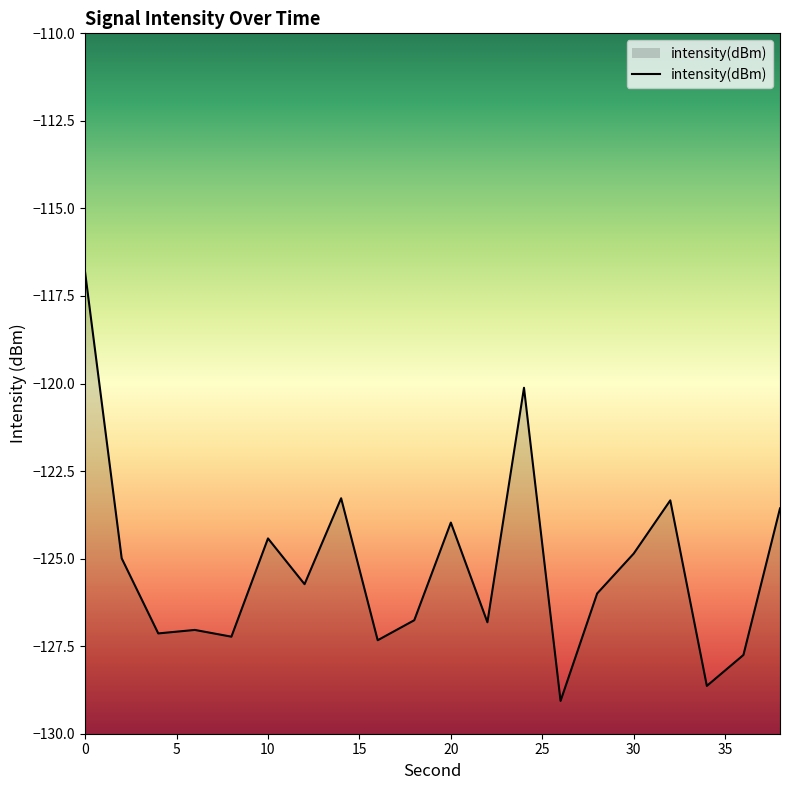

What is the difference between the maximum and minimum values?

12.2